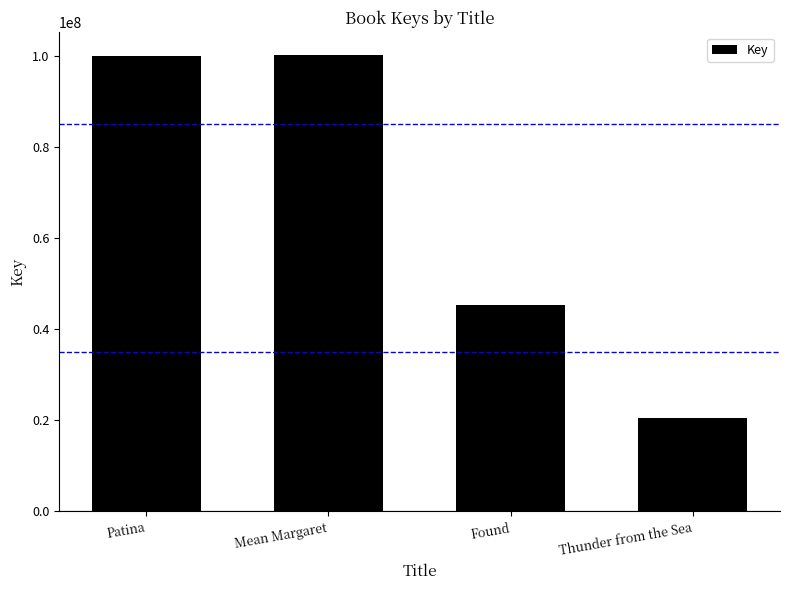

What is the label of the 3rd bar from the right?

Mean Margaret